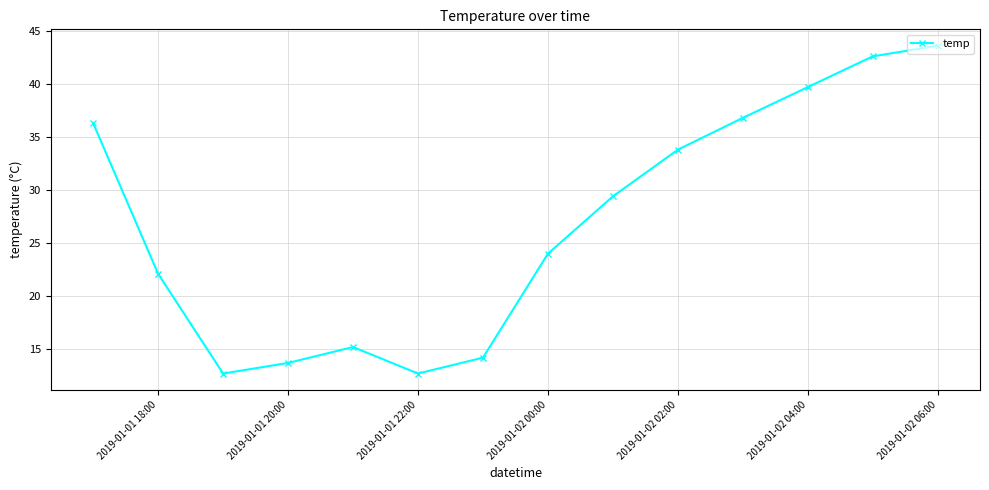

What is the average value?

26.9